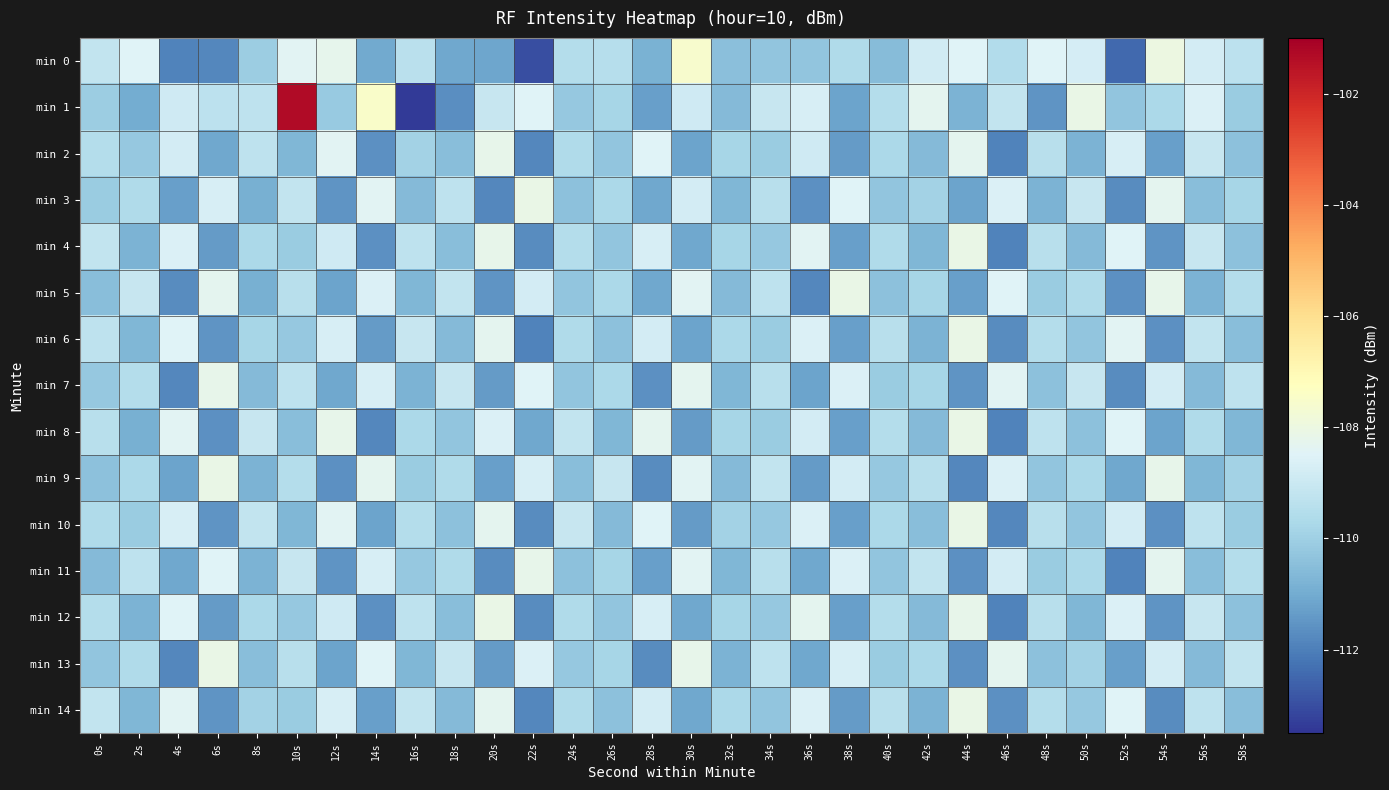

Which series has the largest range (max minus min)?

min 1